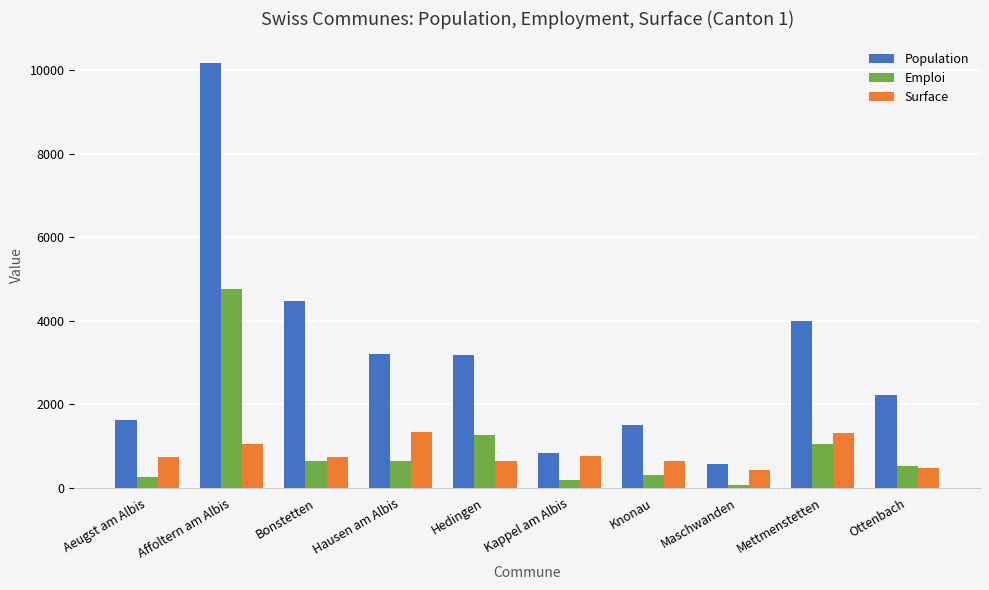

What is the difference between the Population values at Bonstetten and Hausen am Albis?

1270